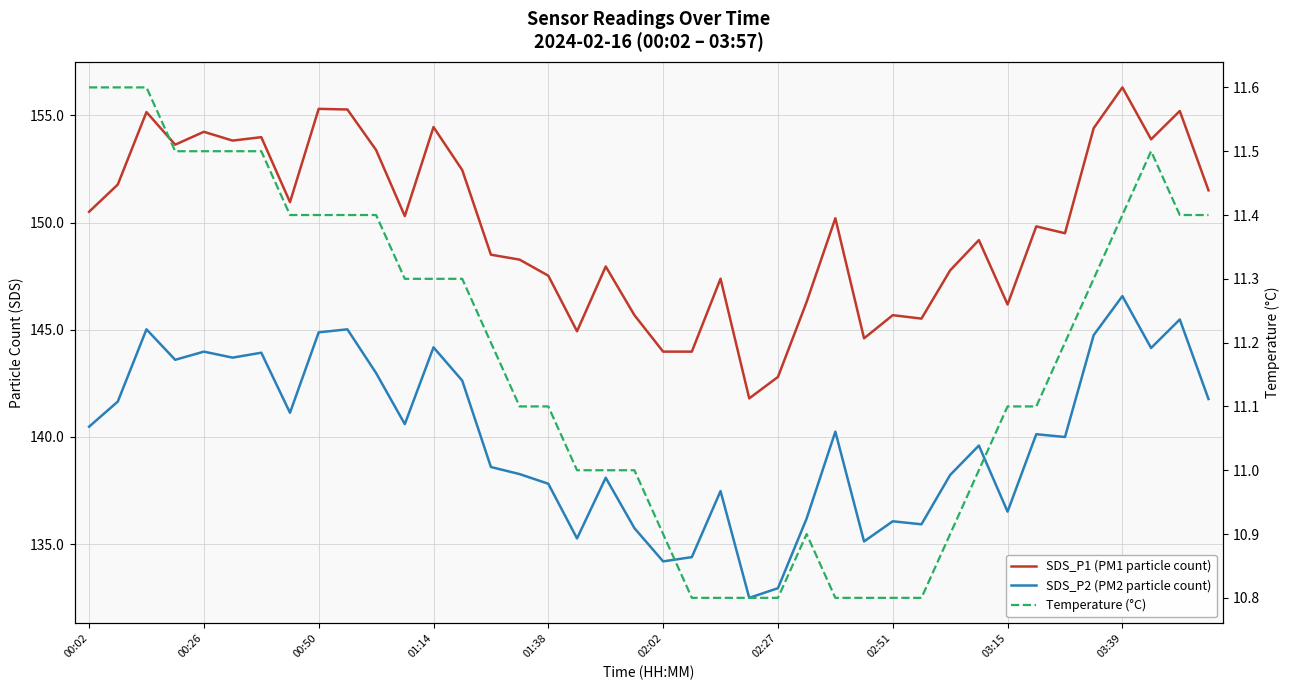

At which label does Temperature (°C) reach its minimum?

21